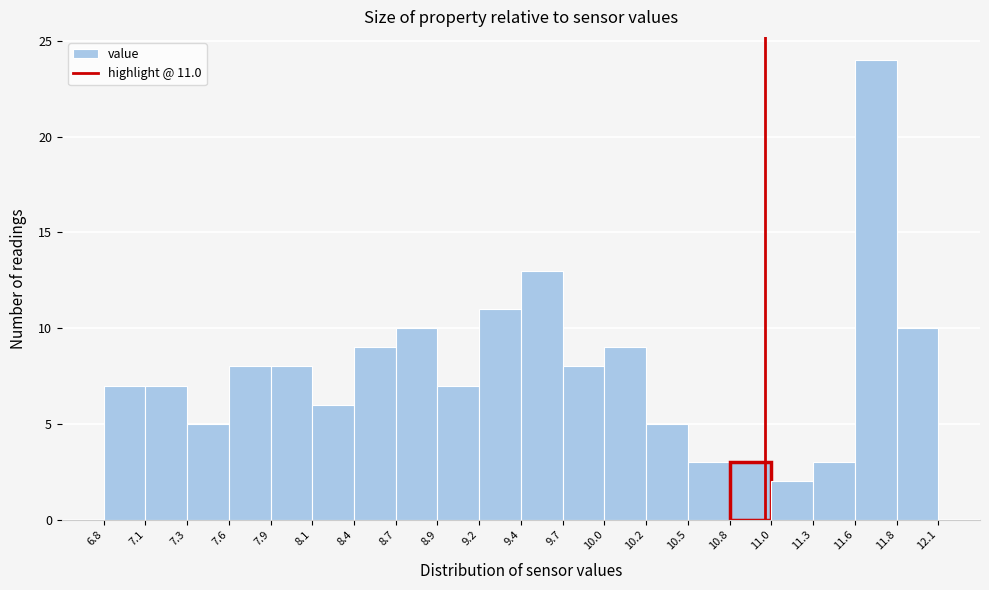

Over which range of the x-axis is the bar tallest?

11.6 to 11.8